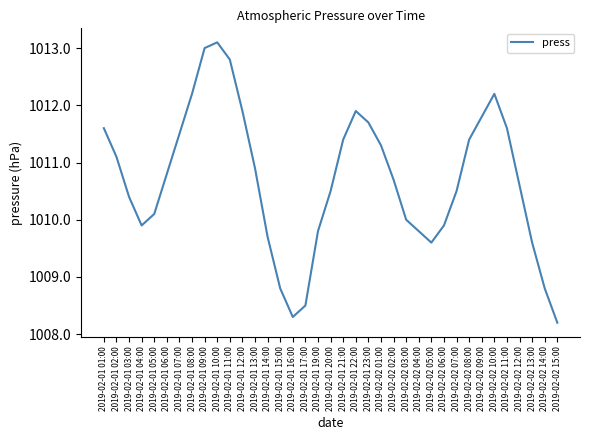

True or false: the data shows 1011.9 at 2019-02-01 22:00.

True